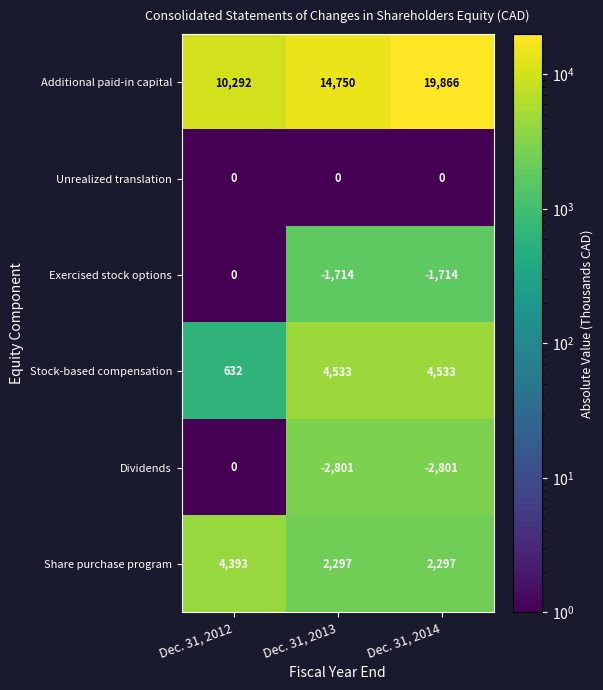

What is the greatest value displayed?

19866